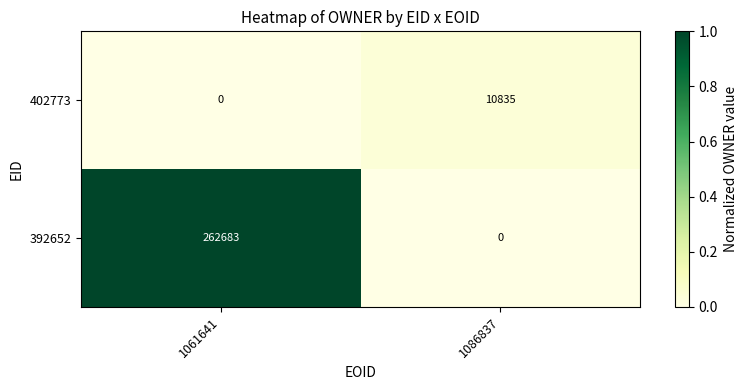

Reading left to right, transcribe all the data shown in this chart.

402773: 1061641=0	1086837=10835
392652: 1061641=262683	1086837=0